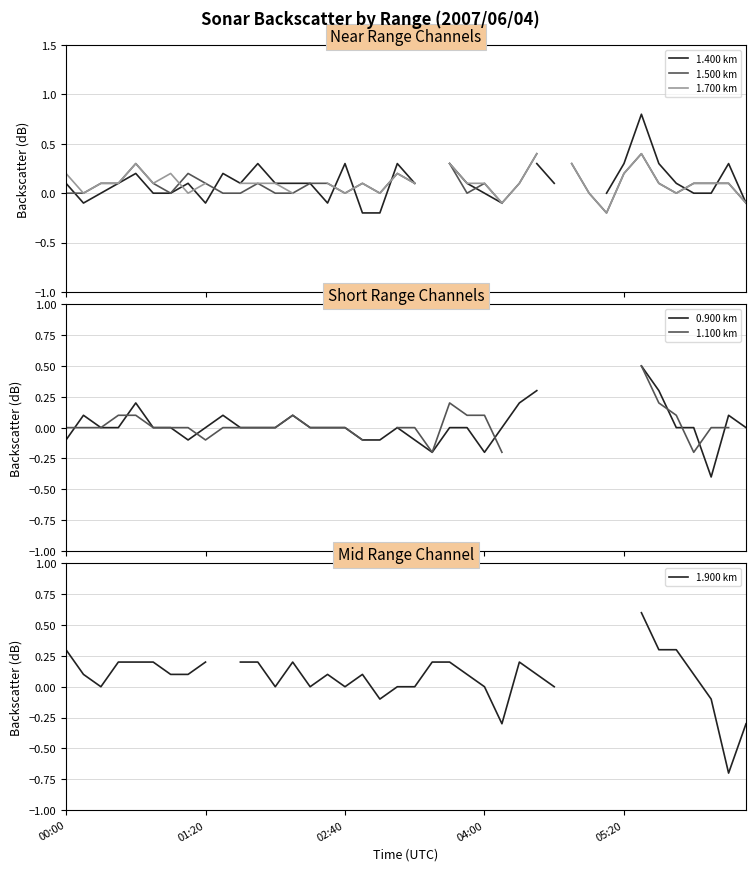

What is the difference between the highest and lowest values at 39?

0.3